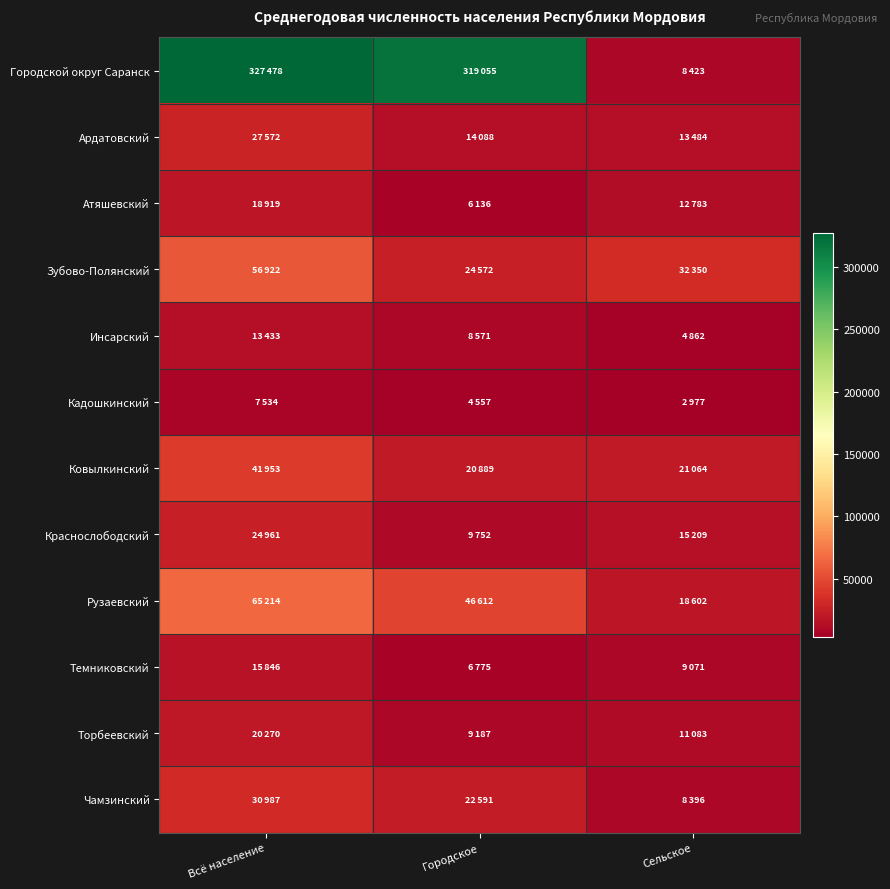

List the series in order of their peak value, highest first.

Городской округ Саранск, Рузаевский, Зубово-Полянский, Ковылкинский, Чамзинский, Ардатовский, Краснослободский, Торбеевский, Атяшевский, Темниковский, Инсарский, Кадошкинский